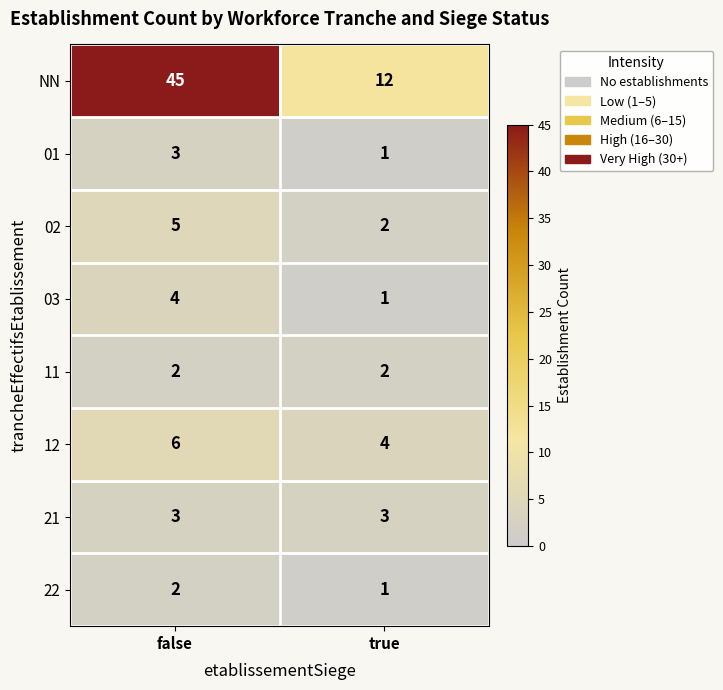

At which category is the sum across all series the highest?

false